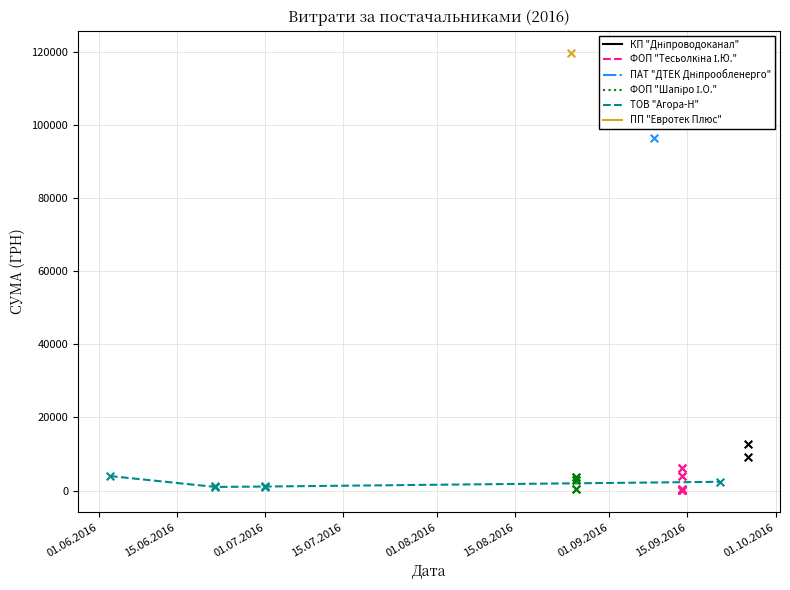

What is the highest value of the ТОВ "Агора-Н" series?

3973